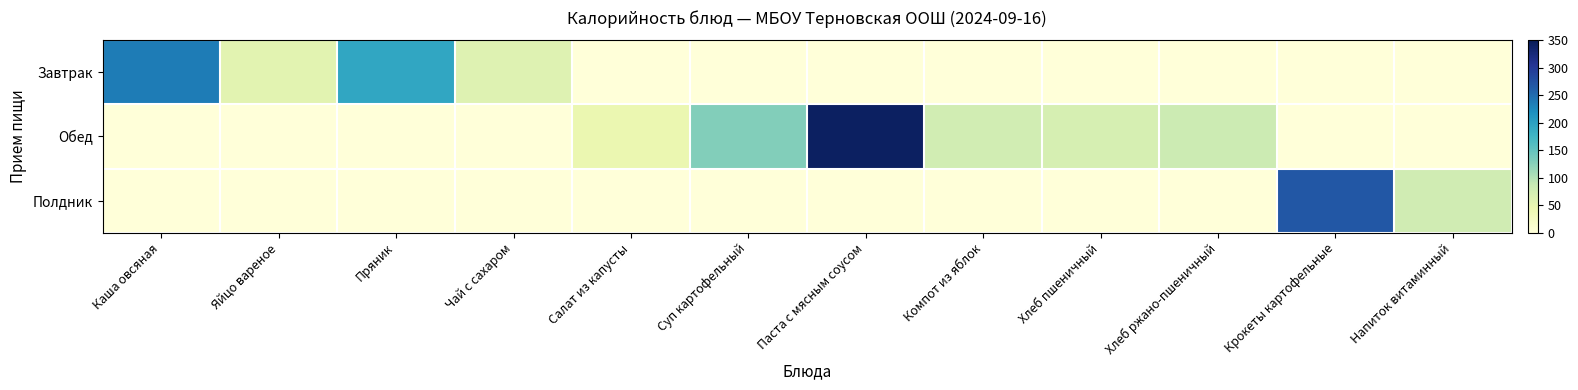

At Компот из яблок, list the series in order from largest to smallest.

Обед, Завтрак, Полдник